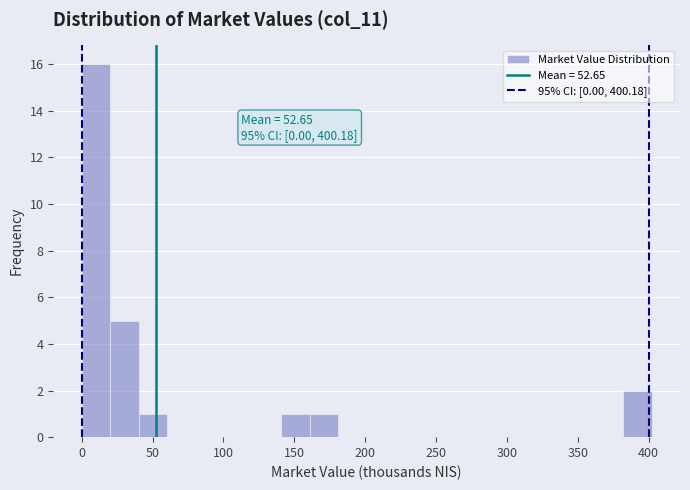

Which range on the x-axis has the tallest bar?

0 to 20